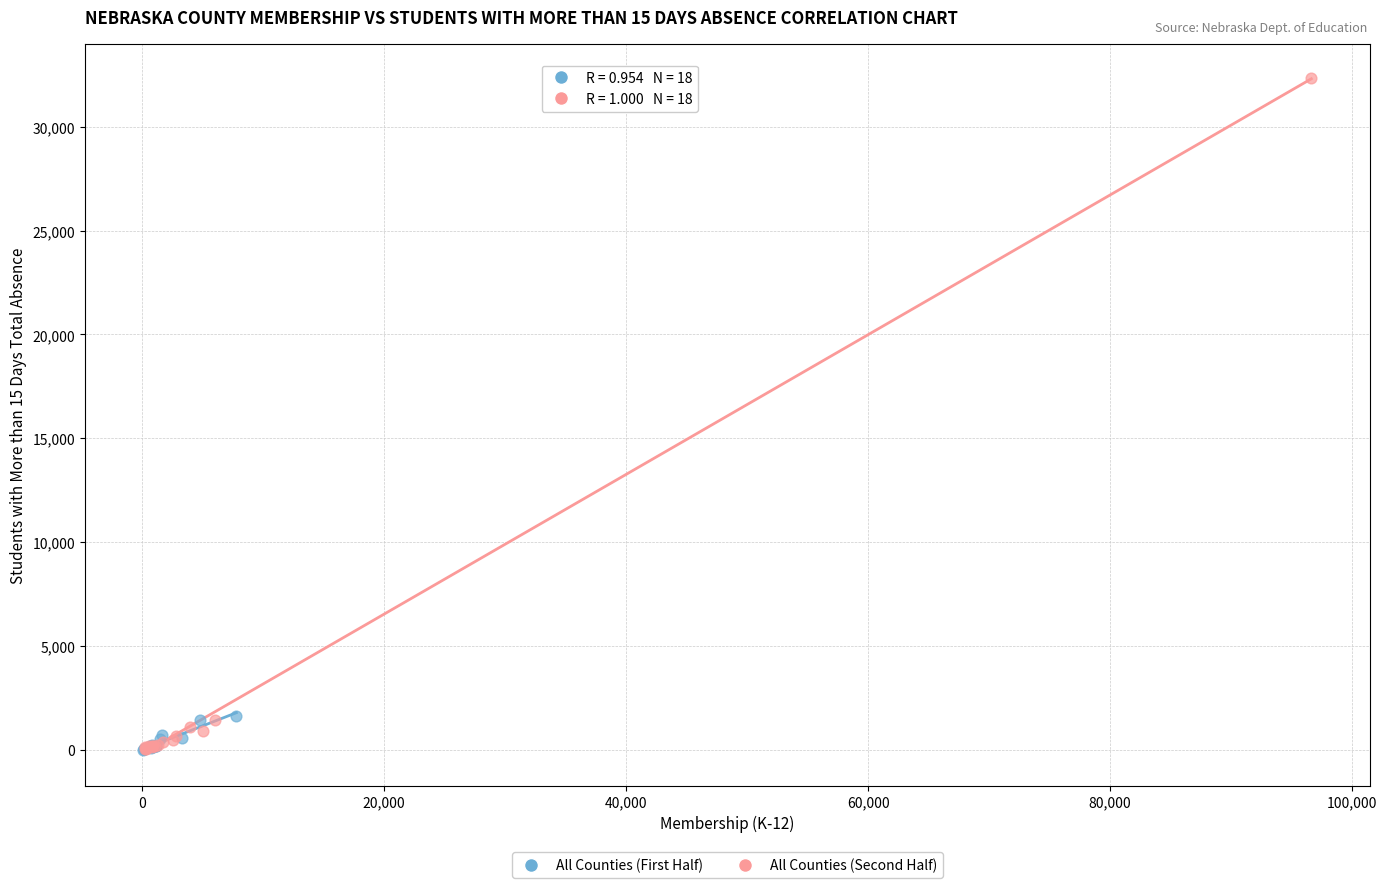

What are all the series names shown in the legend?

All Counties (First Half), All Counties (Second Half)